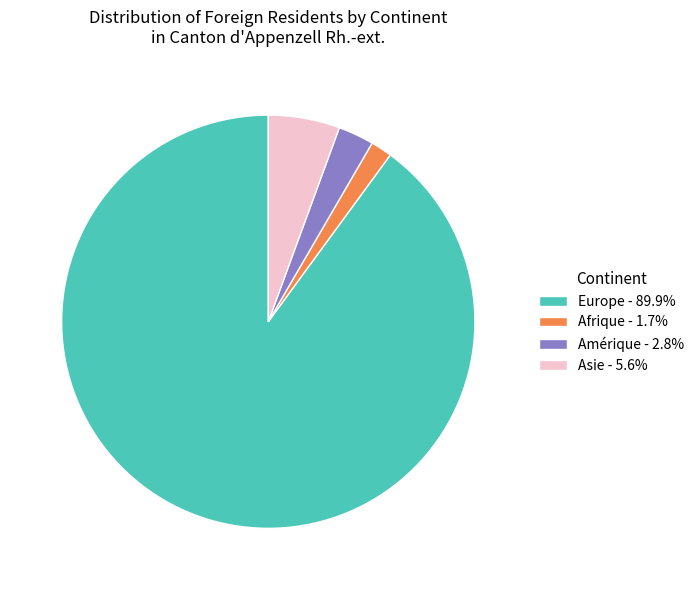

Combined, do Europe - 89.9% and Afrique - 1.7% account for over 50%?

Yes